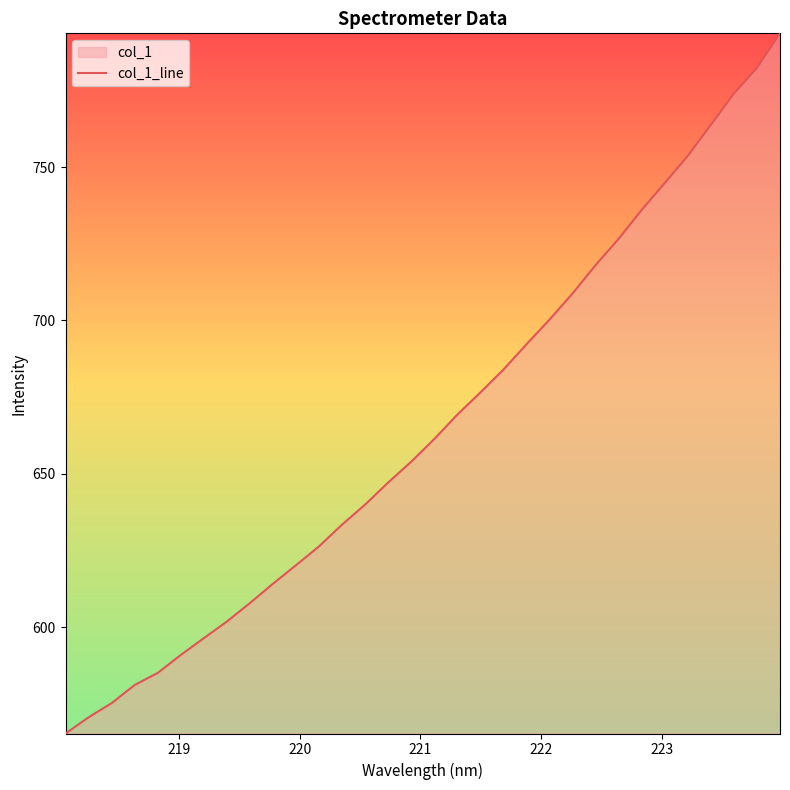

How many series are shown in this chart?

1